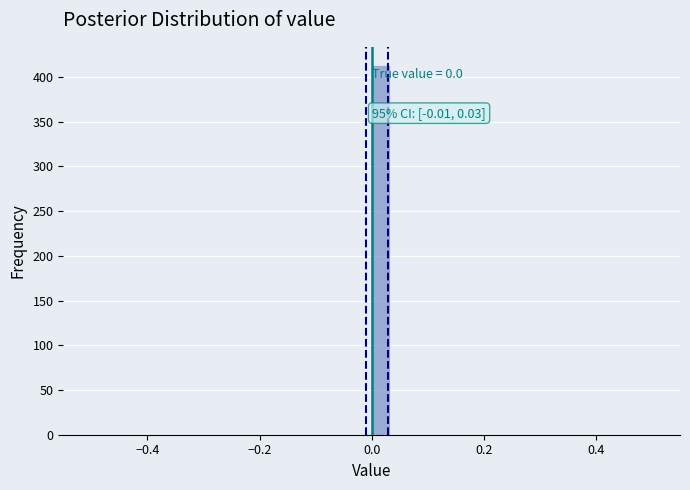

Around what value on the x-axis is the tallest bar? Give the approximate position of its centre, as read against the axis.

0.02